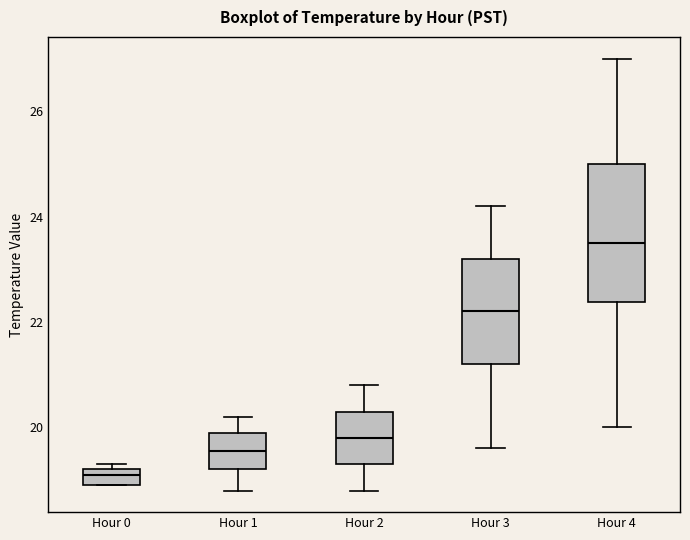

Which box is the tallest, from its lower edge to its upper edge?

Hour 4